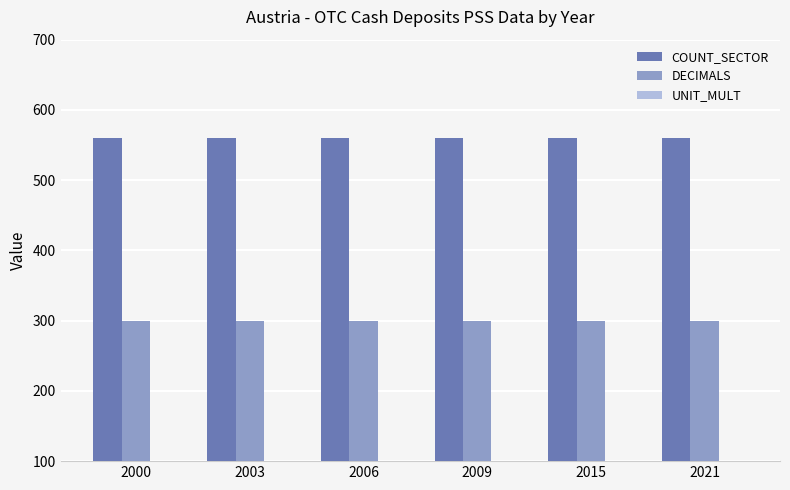

At which label does DECIMALS reach its minimum?

2000